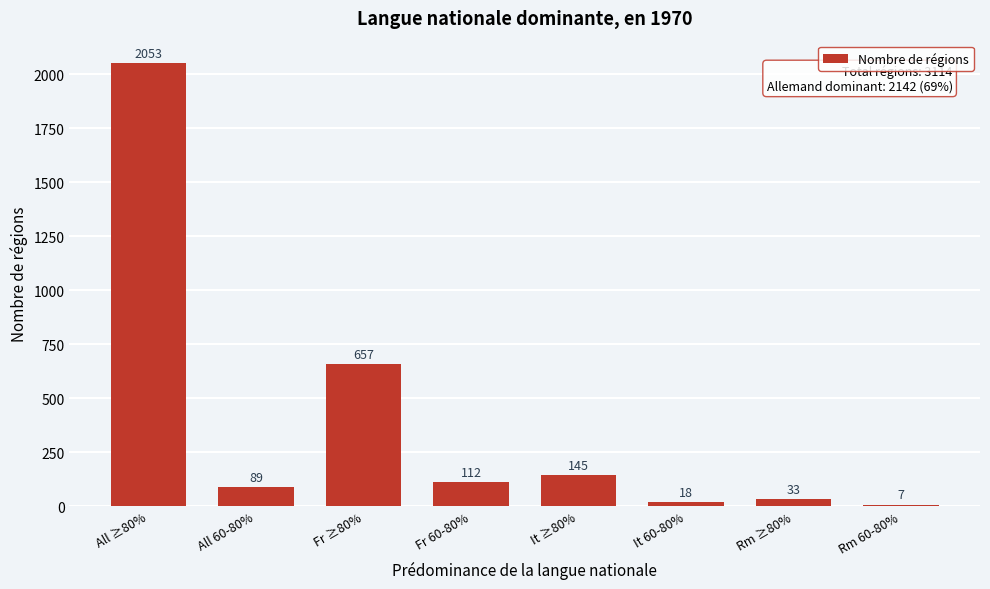

Reading left to right, what are all the values shown in this chart?

2053	89	657	112	145	18	33	7